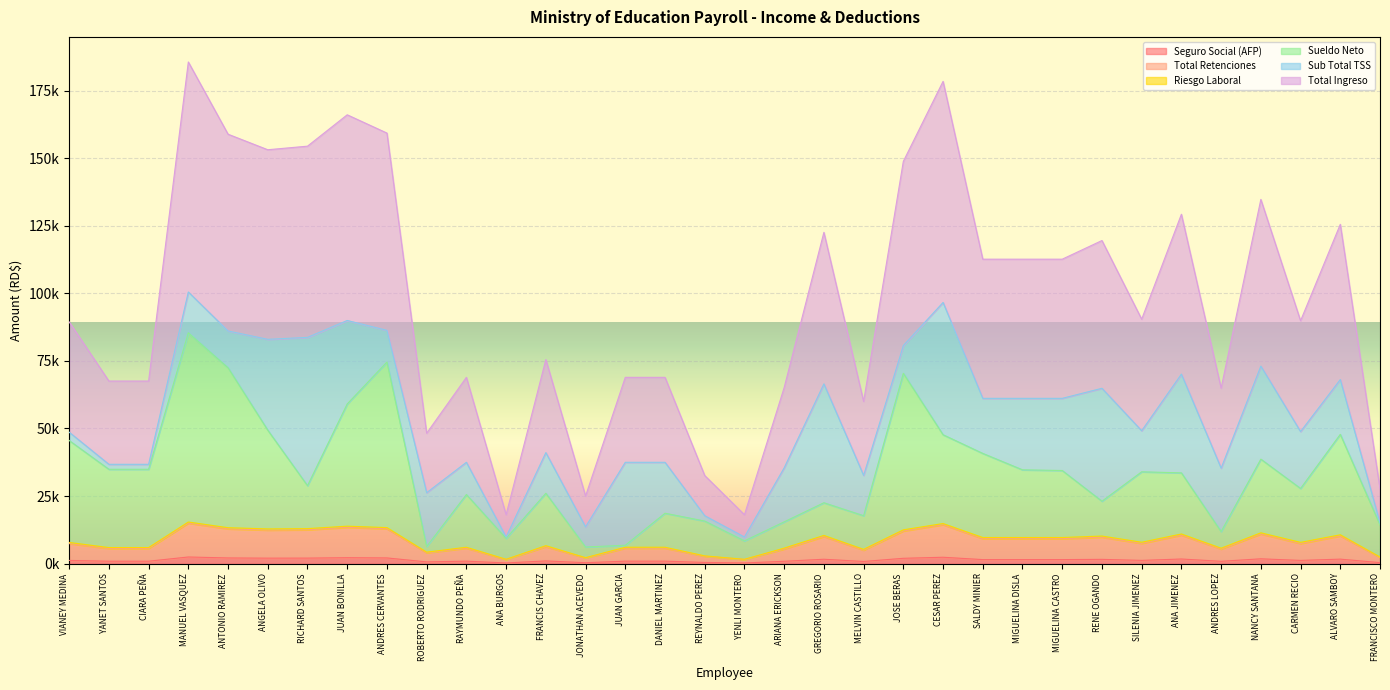

True or false: Total Ingreso and Sueldo Neto cross at least once.

False